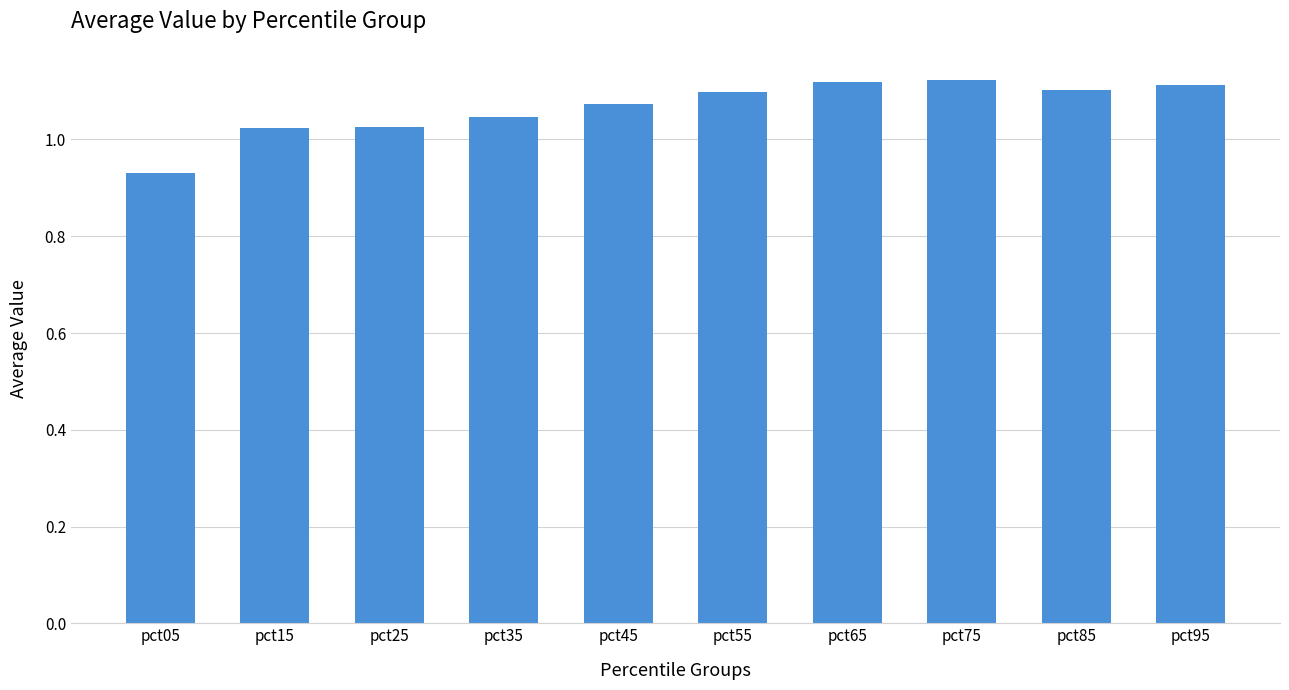

Is it true that the value at pct45 is 0.2?

False